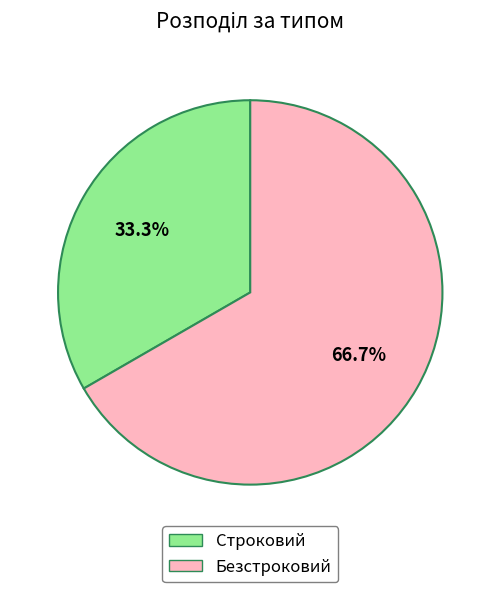

Combined, do Безстроковий and Строковий account for over 50%?

Yes